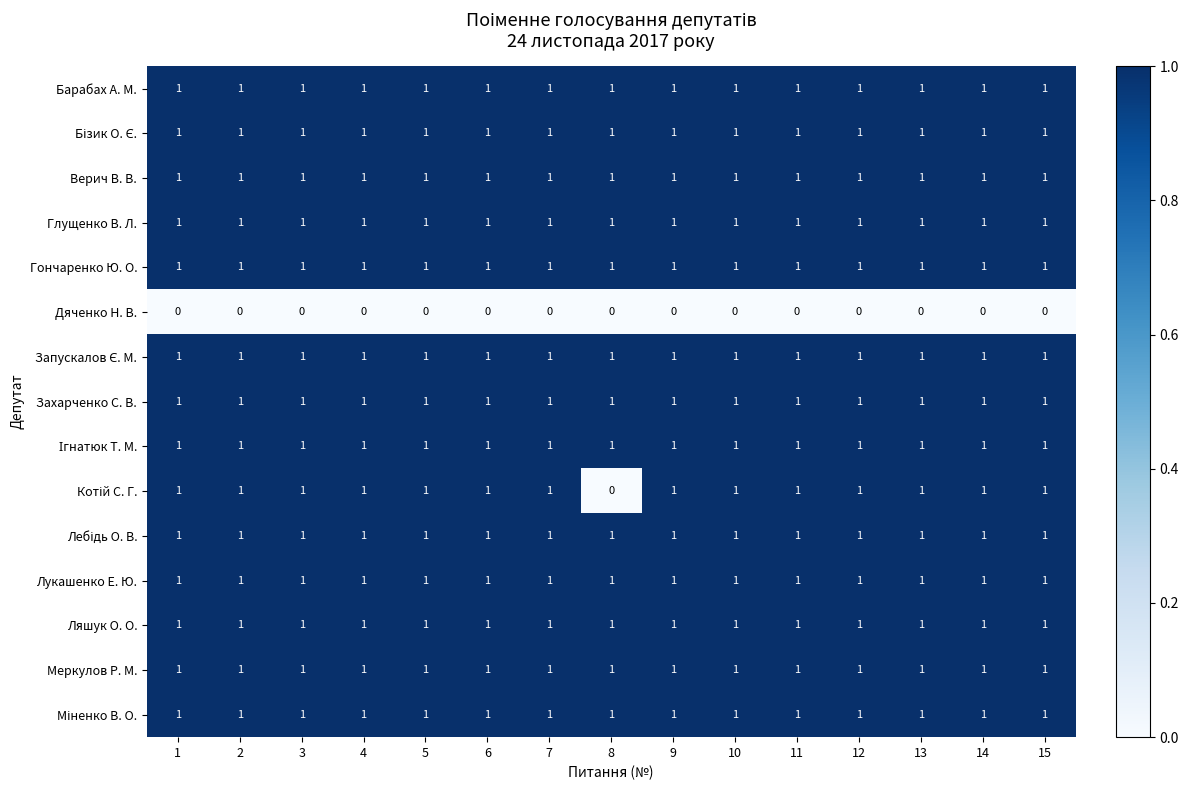

What is the sum of all Захарченко С. В. values?

15